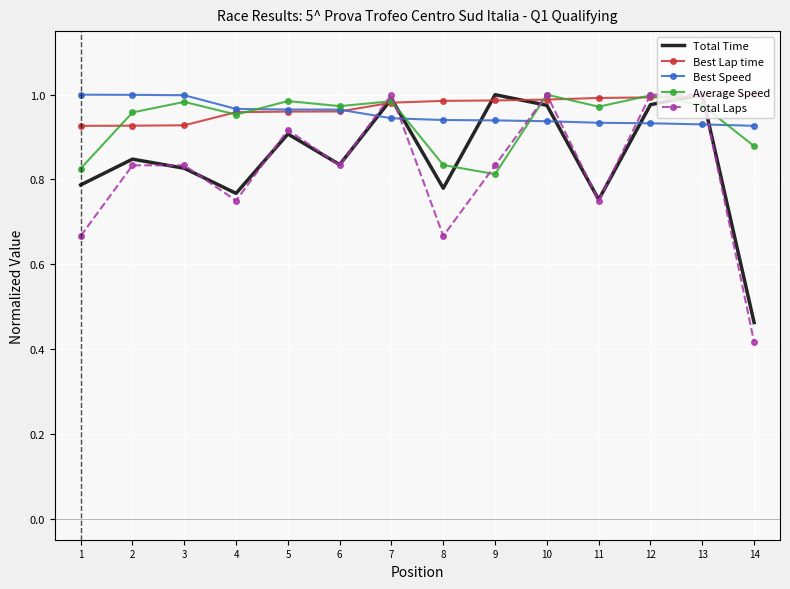

What is the sum of all Average Speed values?

13.1